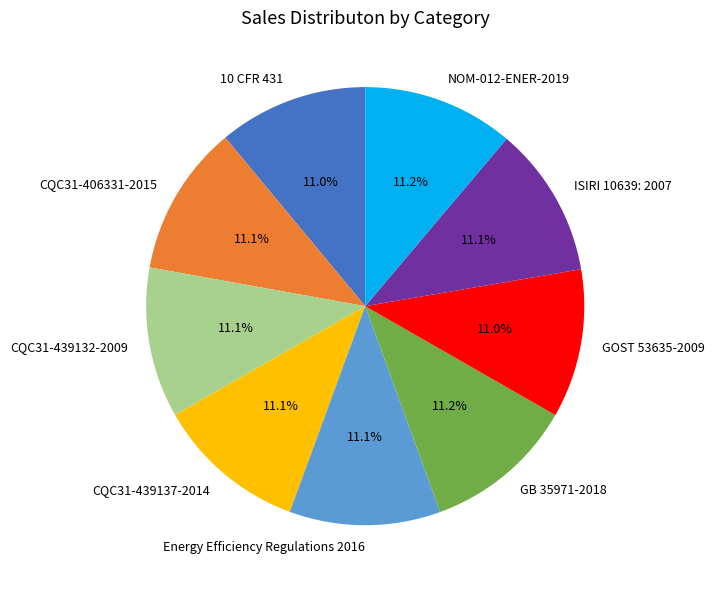

Do ISIRI 10639: 2007 and CQC31-406331-2015 together represent more than half of the pie?

No